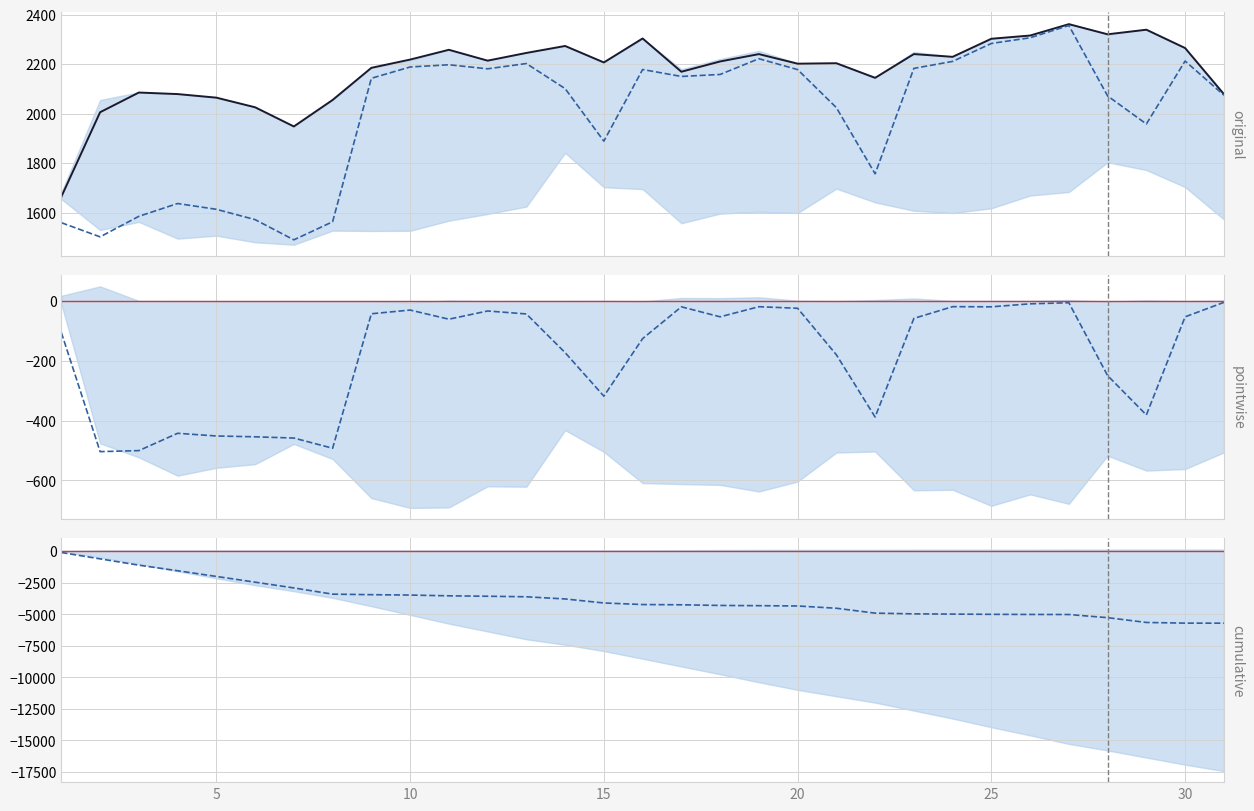

What is the sum of all col_7 (mean) values?

61751.6